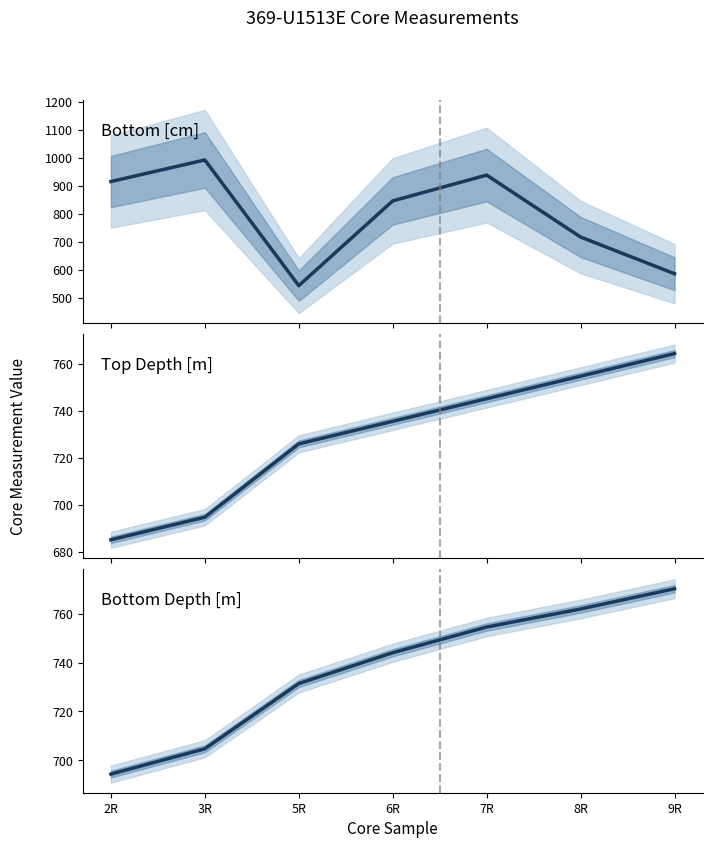

Count the number of categories in the chart.

7